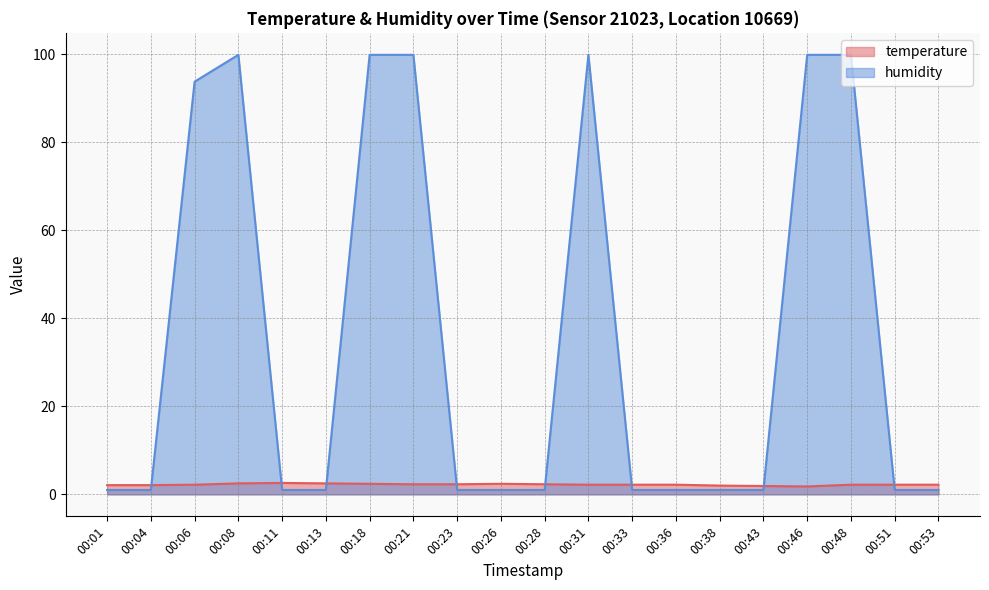

What is the sum of all humidity values?

706.2